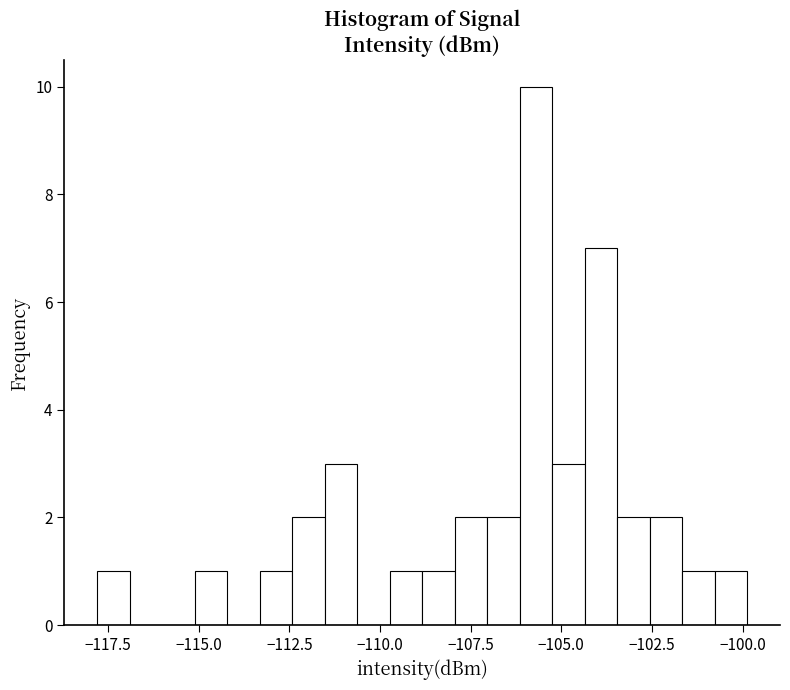

Read against the x-axis, roughly where is the centre of the tallest bar?

-105.5